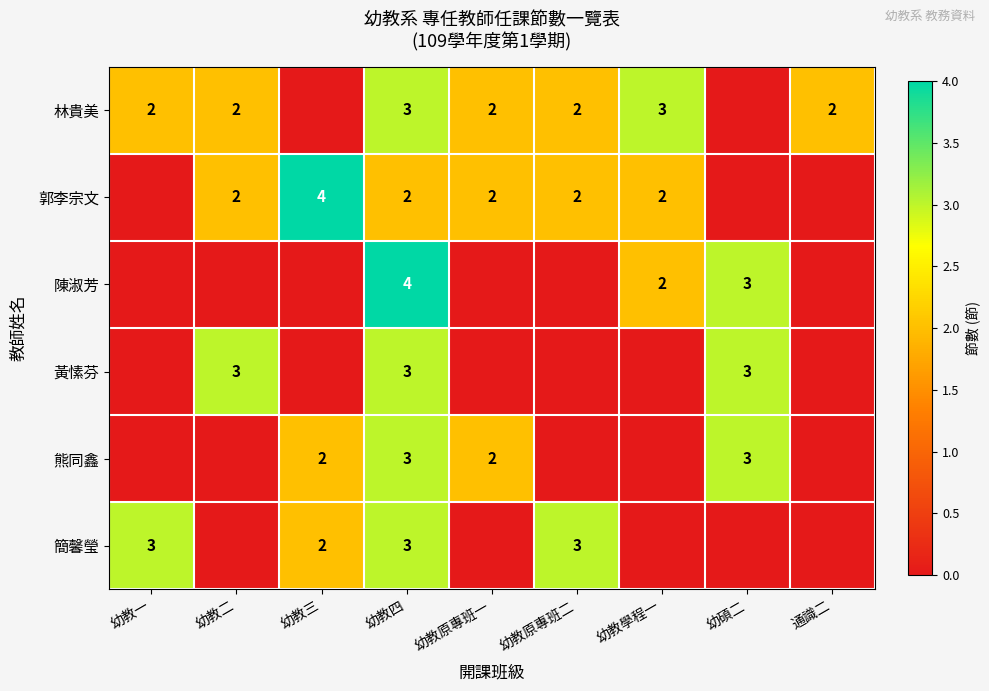

True or false: 黃愫芬 has a value of 3 at 幼教二.

True